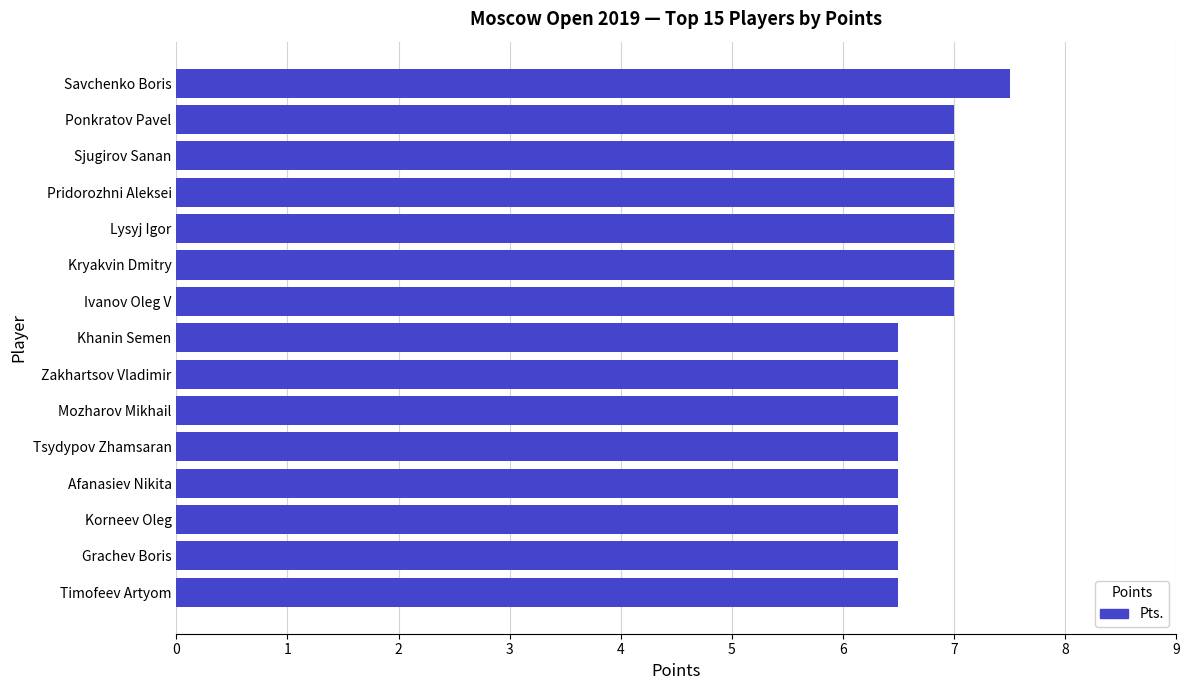

Read the value at Tsydypov Zhamsaran.

6.5